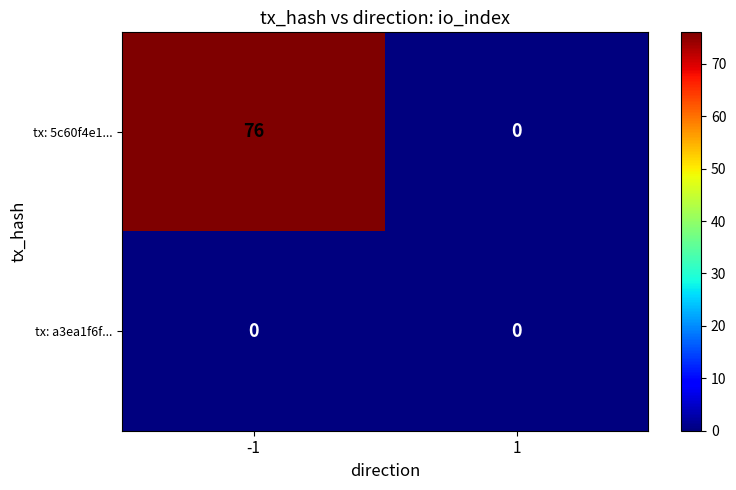

Reading left to right, what are all the values shown in this chart?

tx: 5c60f4e1...: -1=76	1=0
tx: a3ea1f6f...: -1=0	1=0